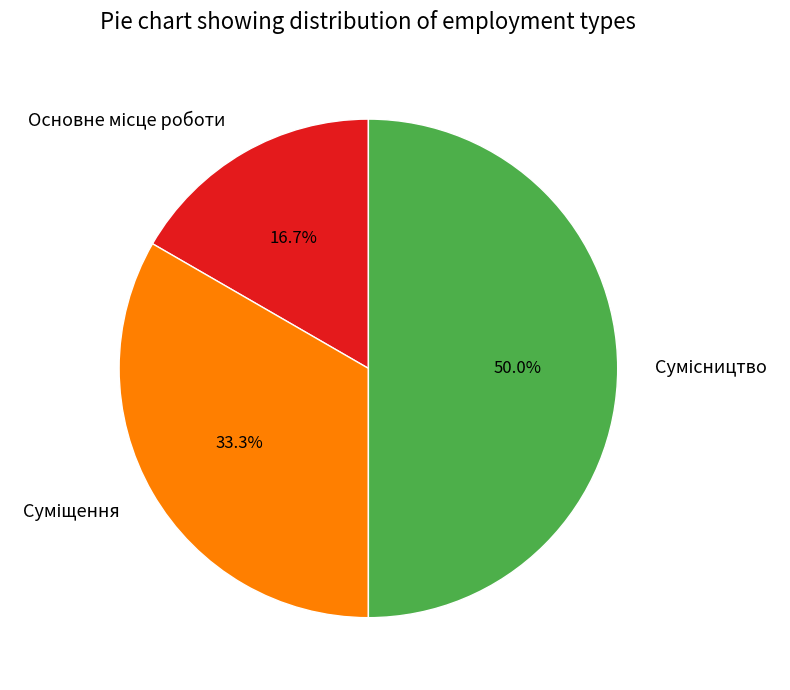

To the nearest percent, what is the difference between the largest and smallest slice percentages?

33%